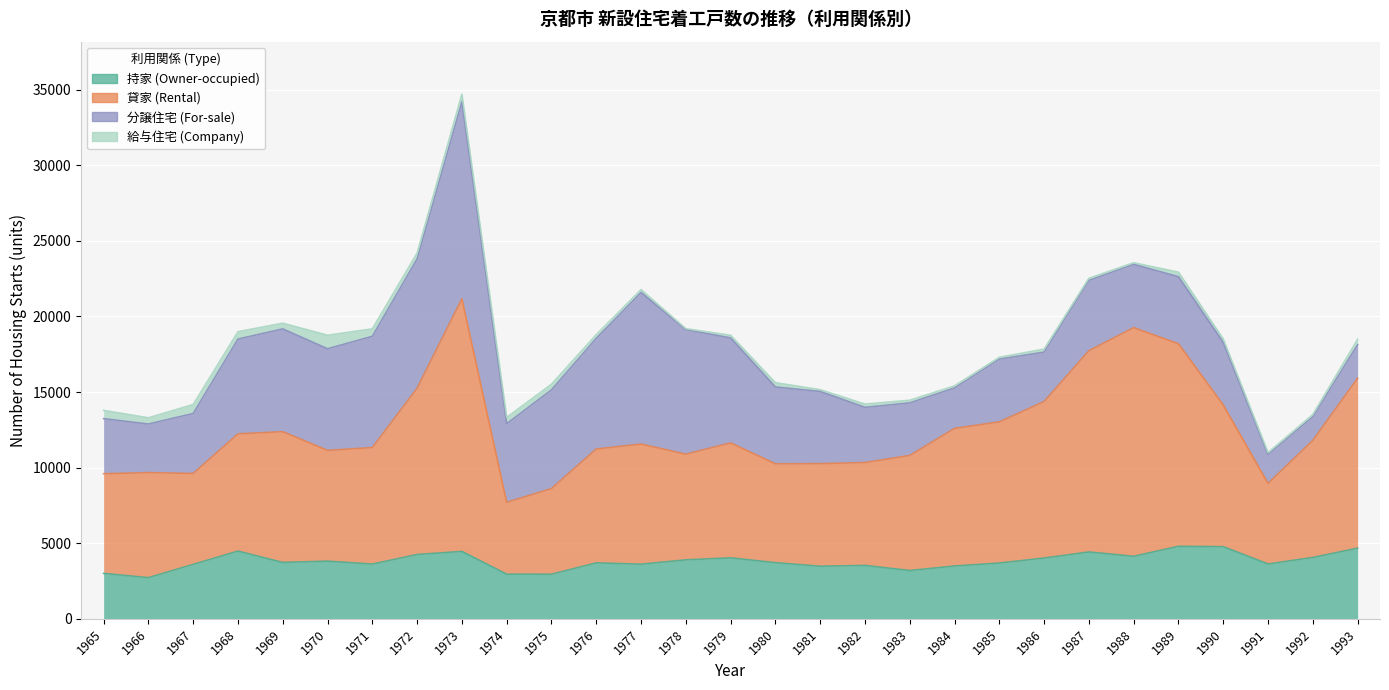

Which series has the largest range (max minus min)?

貸家 (Rental)